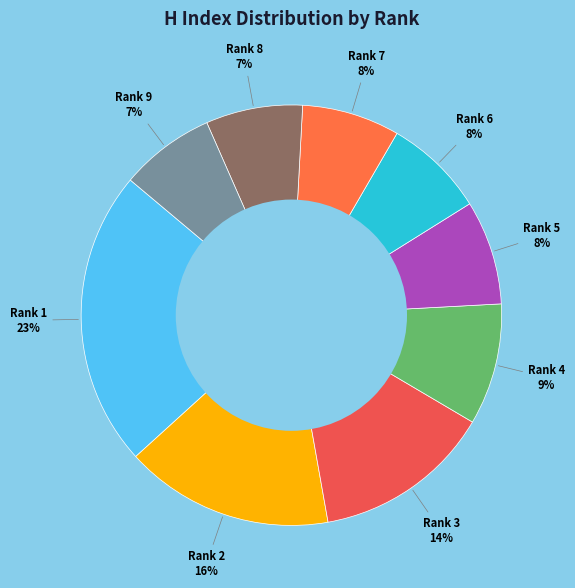

How many slices are in this pie chart?

9